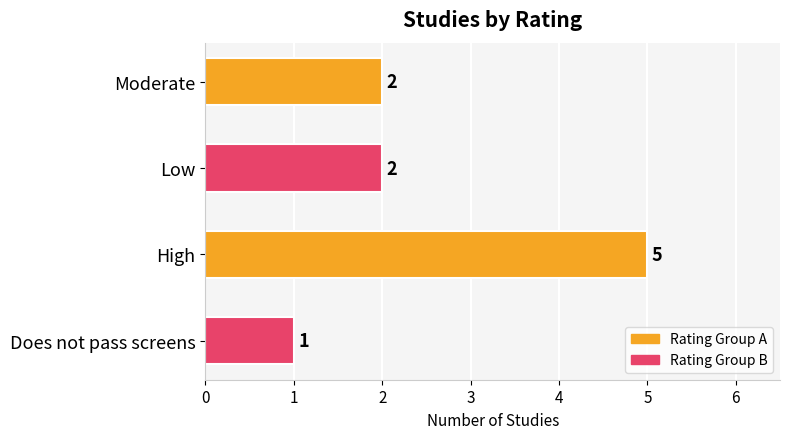

How many categories are shown in the chart?

4